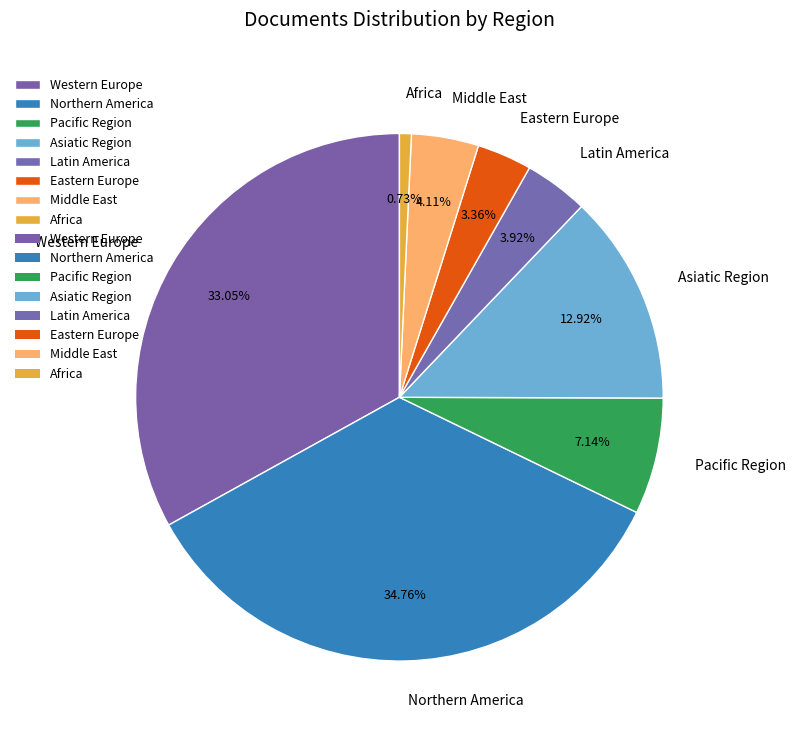

Is there any slice that represents more than half of the pie?

No